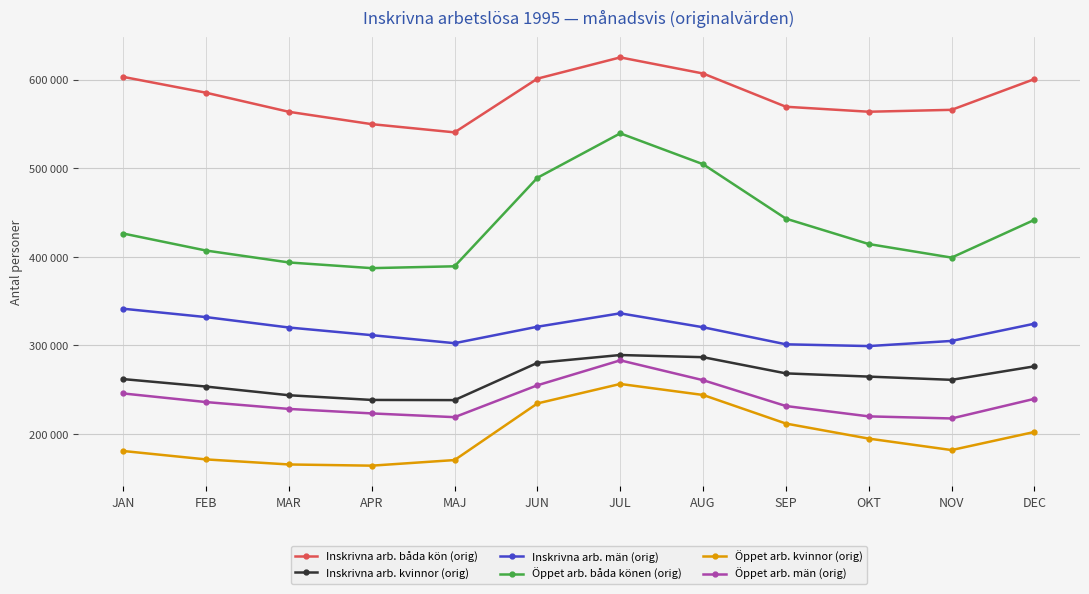

Does the chart have visible grid lines?

Yes